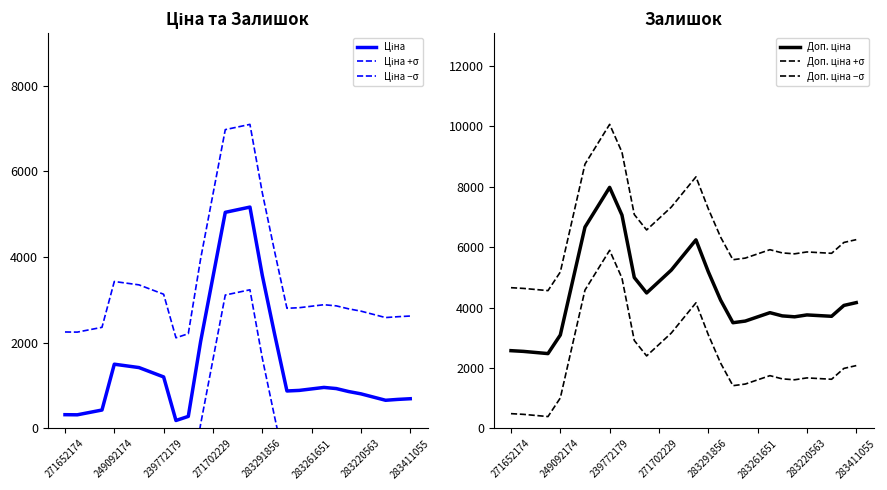

How many interior local peaks does the Ціна series have?

3